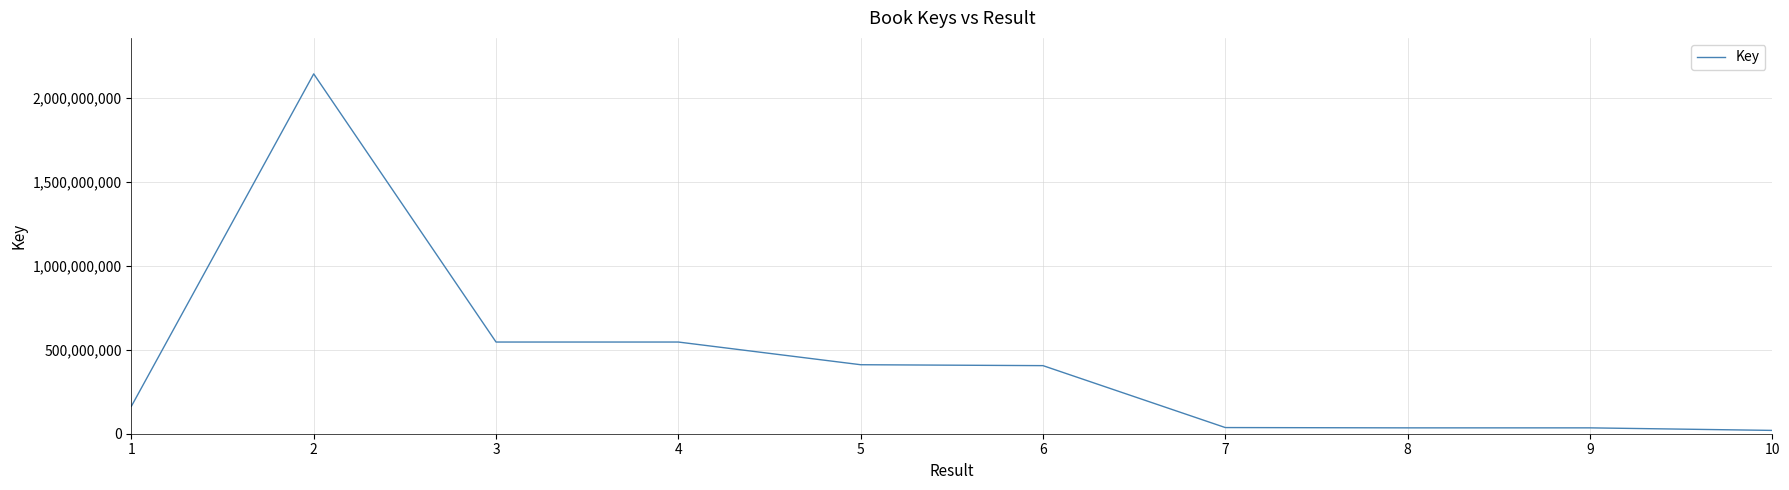

Is this an area chart (filled region under the line)?

No